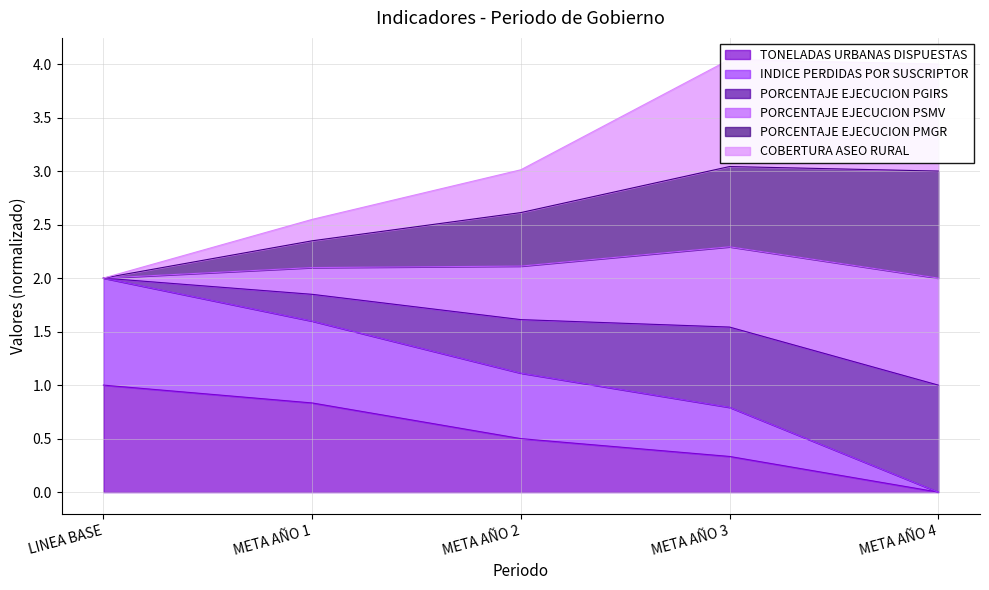

What is the sum of the TONELADAS URBANAS DISPUESTAS values at META AÑO 3 and META AÑO 4?

0.3